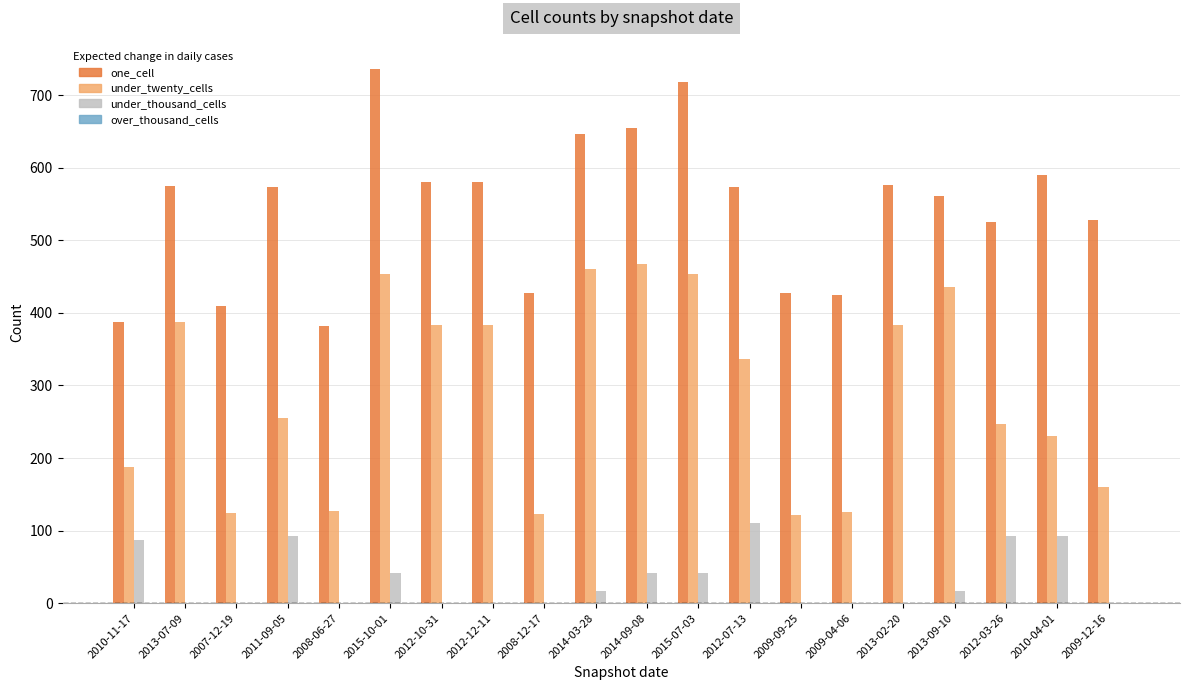

Between 2015-10-01 and 2009-09-25, which series saw the biggest shift?

under_twenty_cells